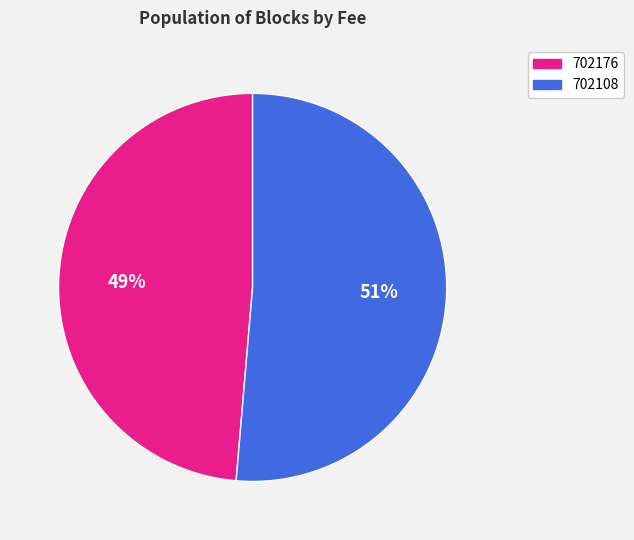

To the nearest percent, what is the combined percentage of 702108 and 702176?

100%